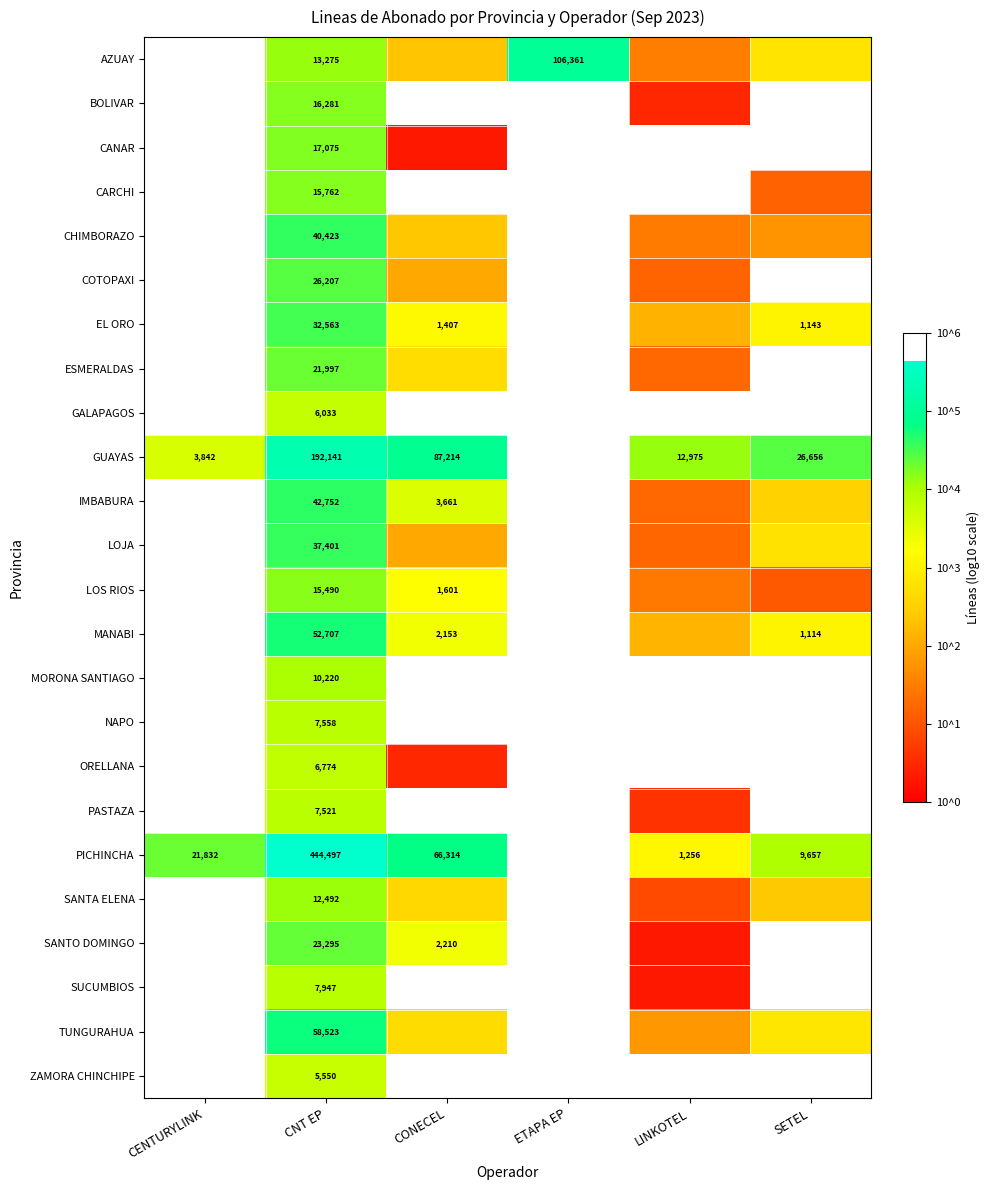

Which category has the lowest value across all series?

CONECEL